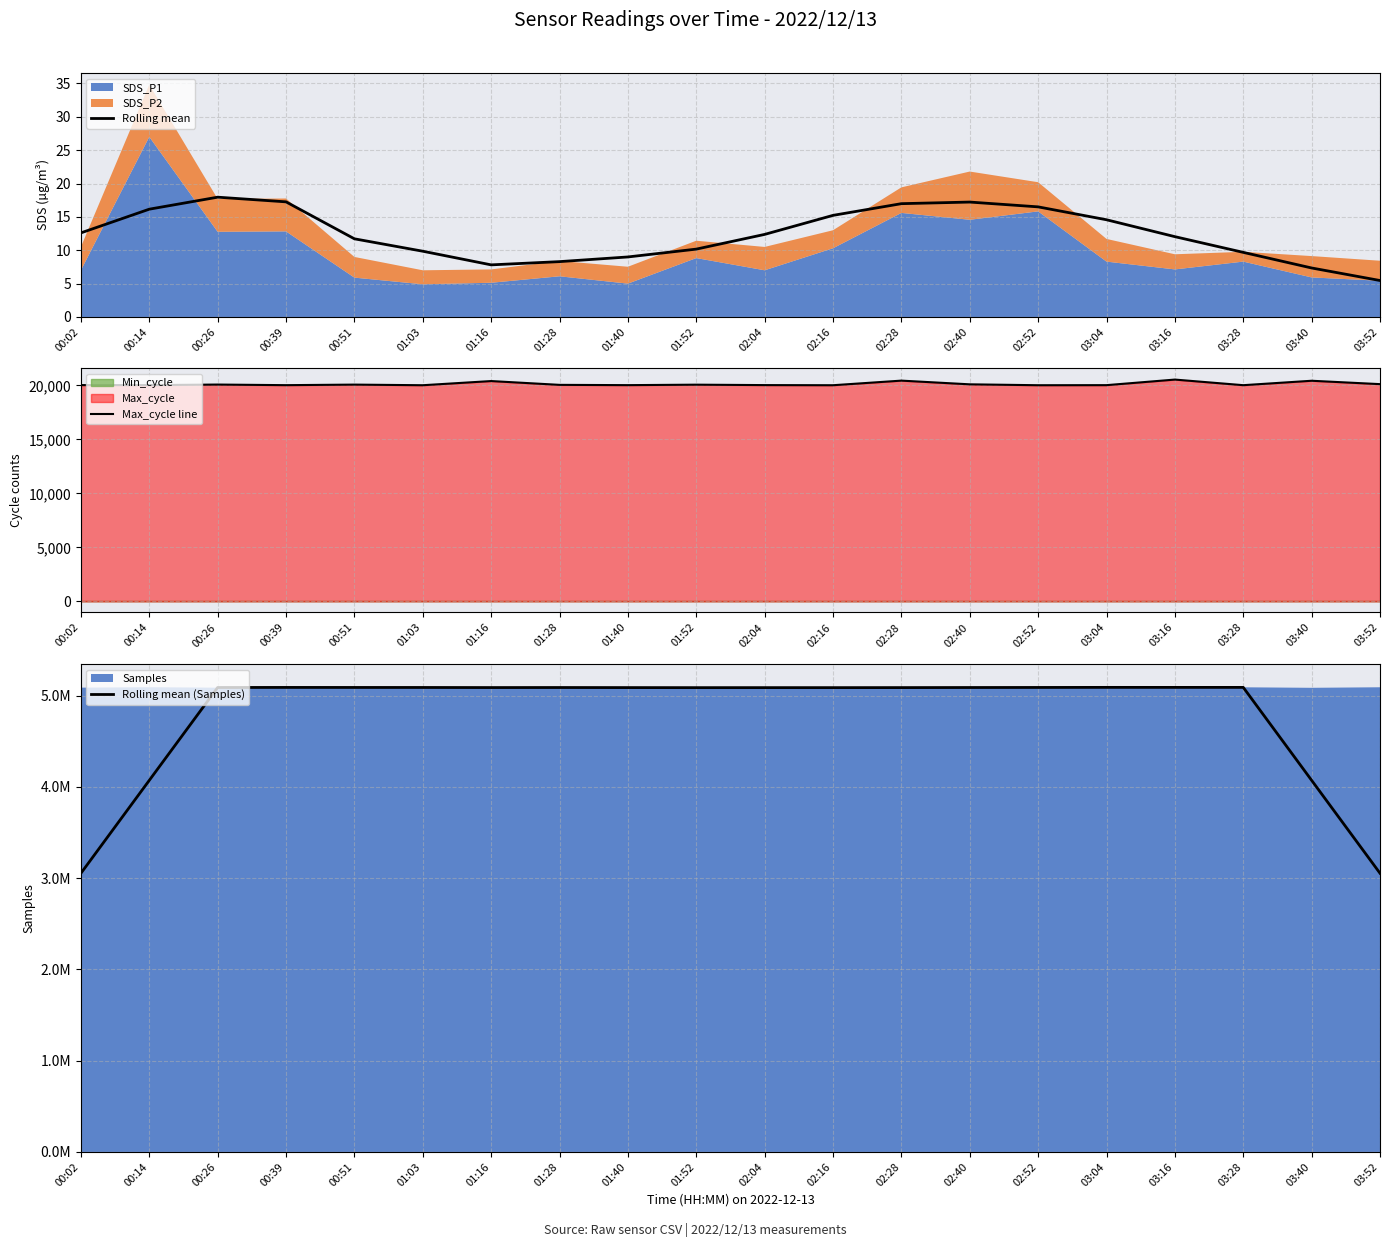

What is the minimum value for Rolling mean (Samples)?

3053802.2